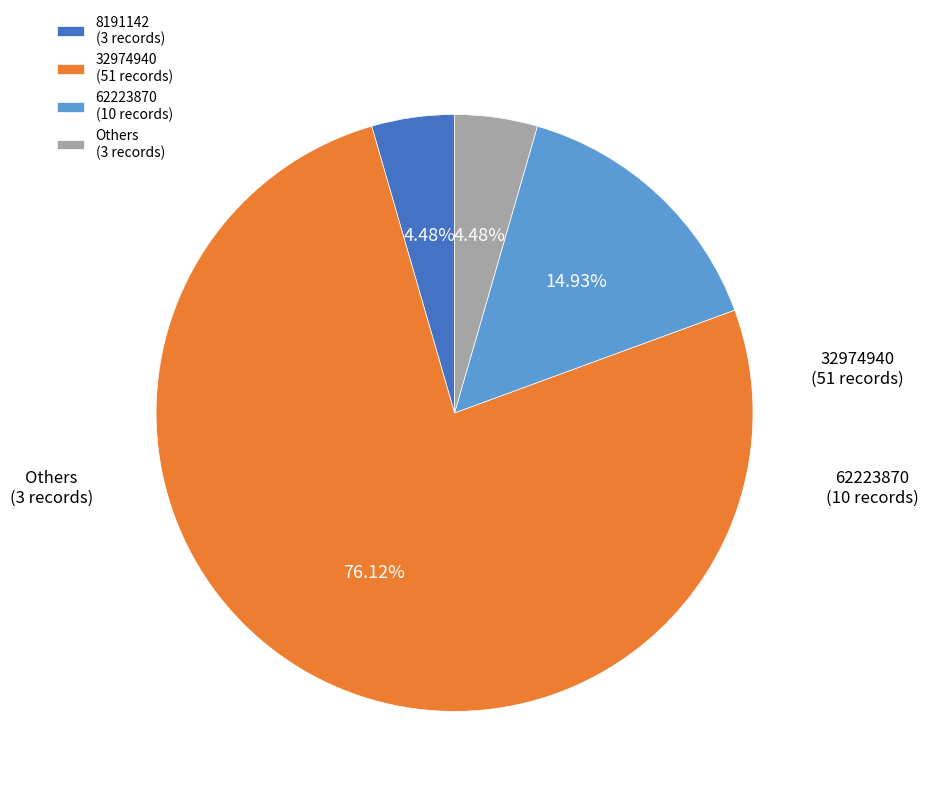

Which has a higher value, 8191142 (3 records) or 32974940 (51 records)?

32974940 (51 records)